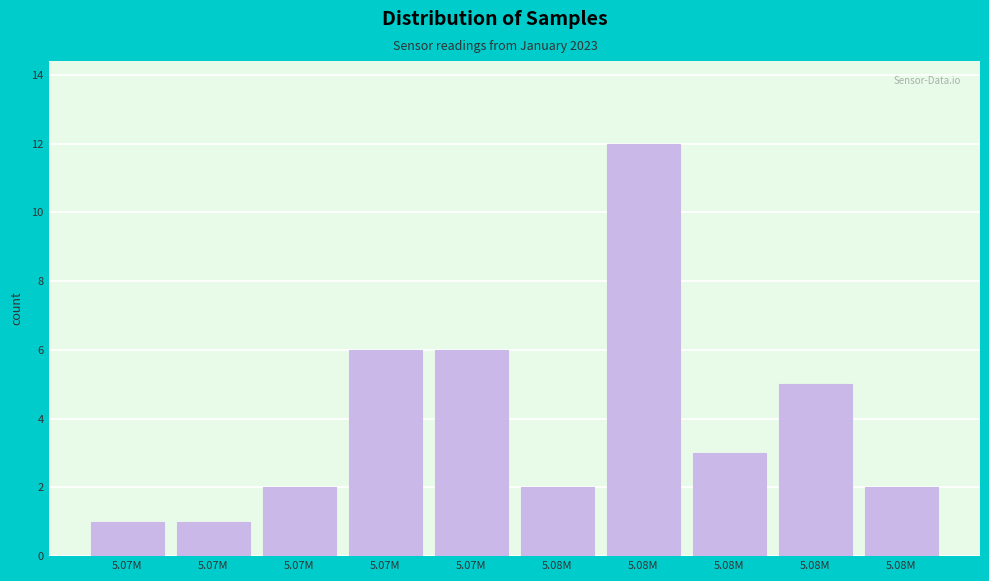

Count the number of data series in this chart.

1